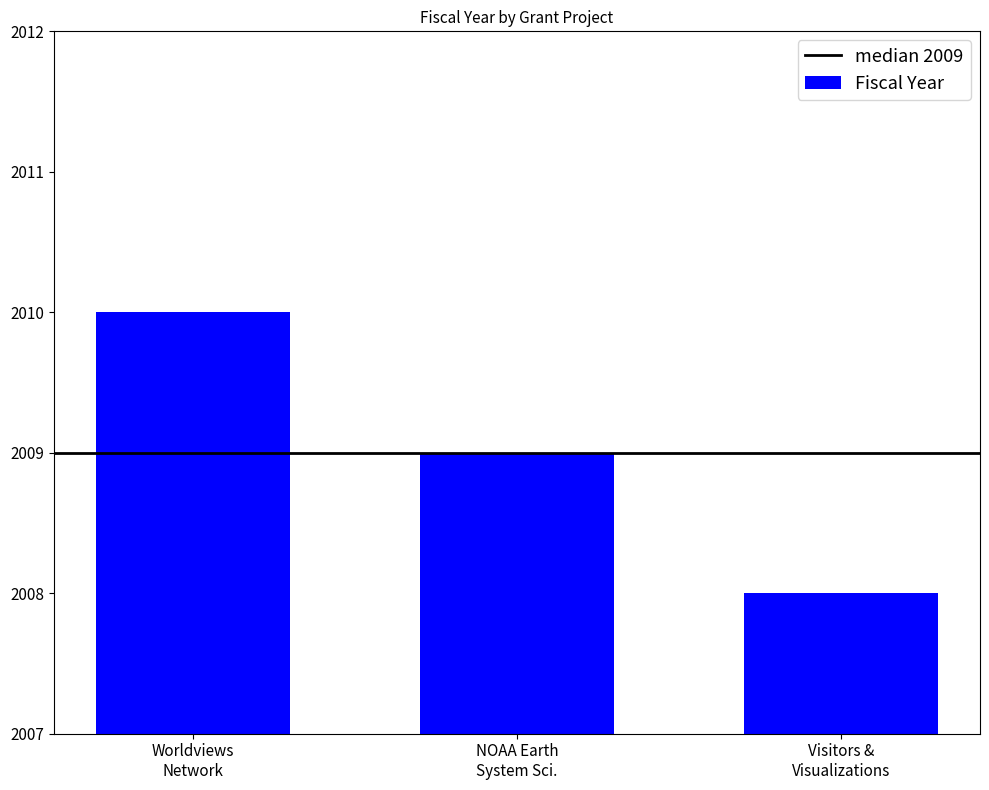

What is the value of the 1st bar from the left?

2010